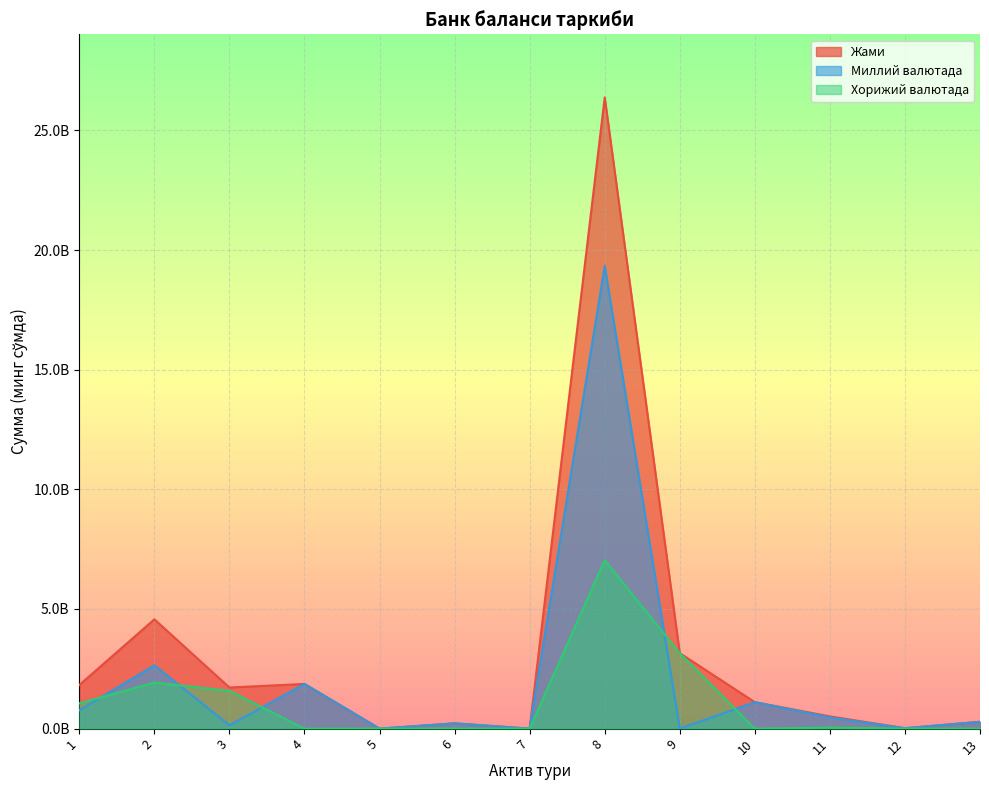

Does the chart display data point markers on the line(s)?

No